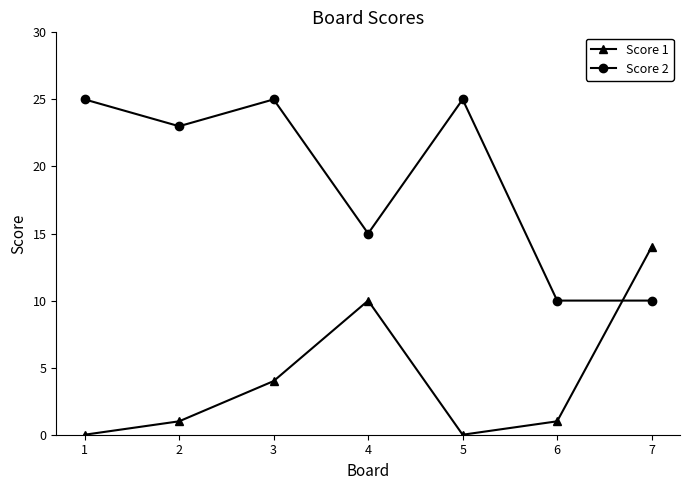

Reading right to left, extract all data points from this chart.

Score 1: 14	1	0	10	4	1	0
Score 2: 10	10	25	15	25	23	25